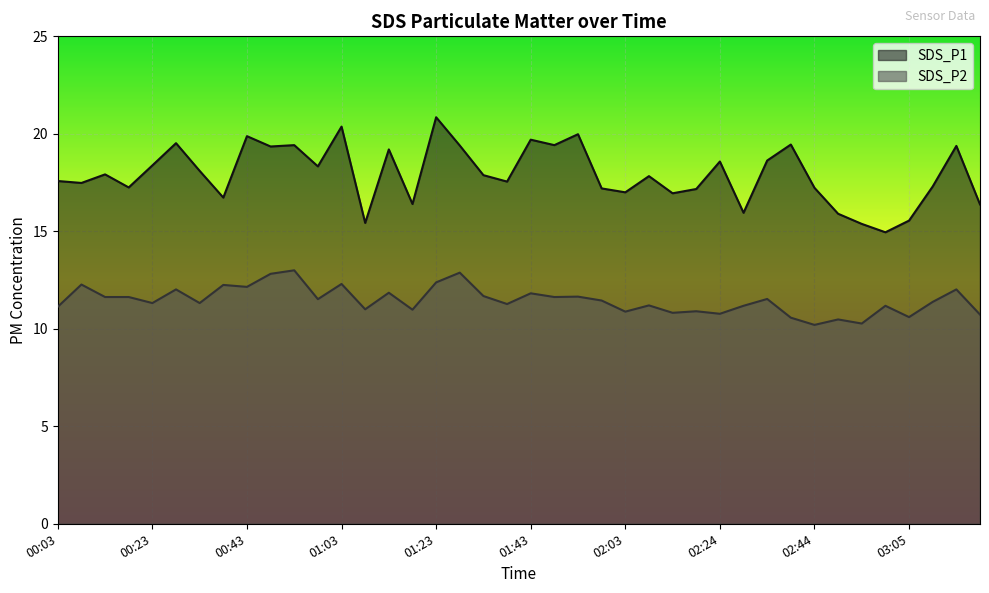

True or false: SDS_P2 and SDS_P1 cross at least once.

False